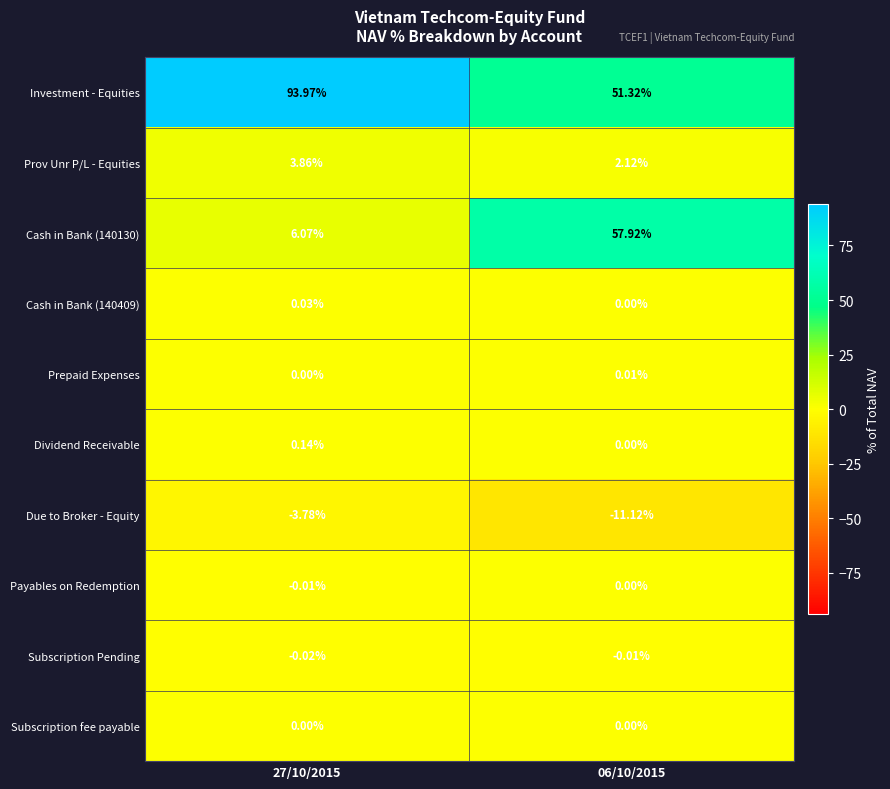

Which series has the largest total across all categories?

Investment - Equities